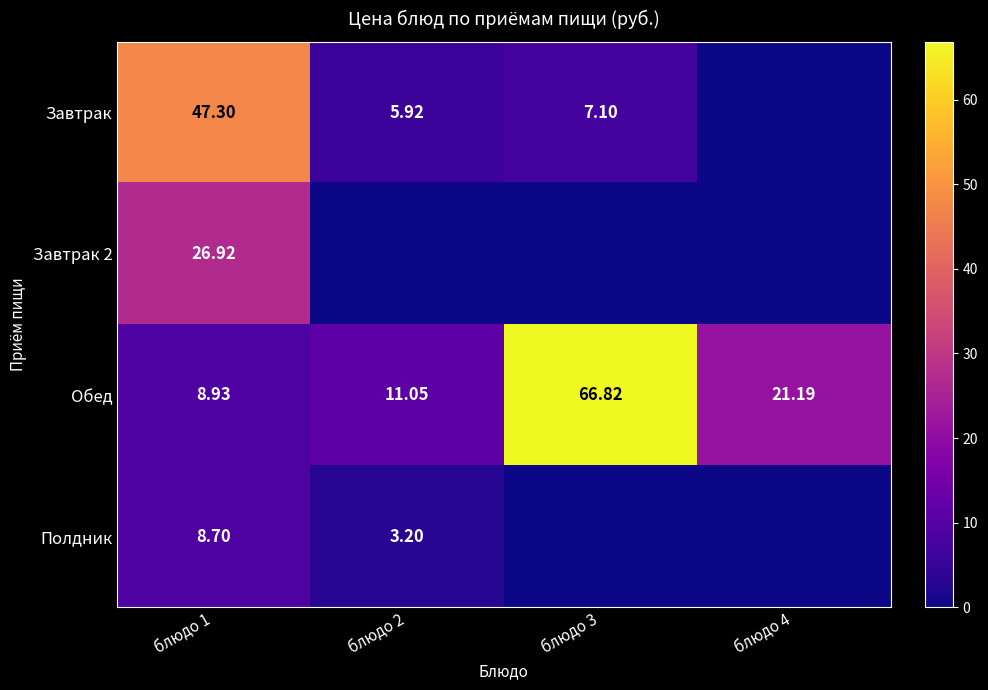

Is the value of Полдник at блюдо 1 greater than the value of Завтрак at блюдо 3?

Yes